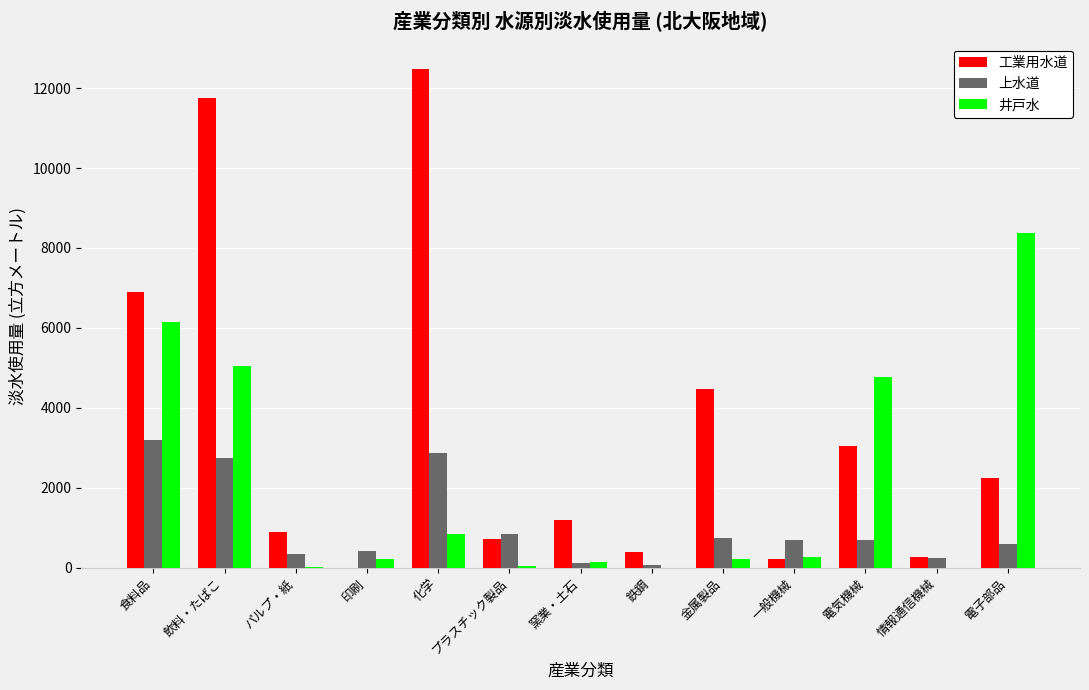

What is the approximate value of 井戸水 at 一般機械, to the nearest 100?

300